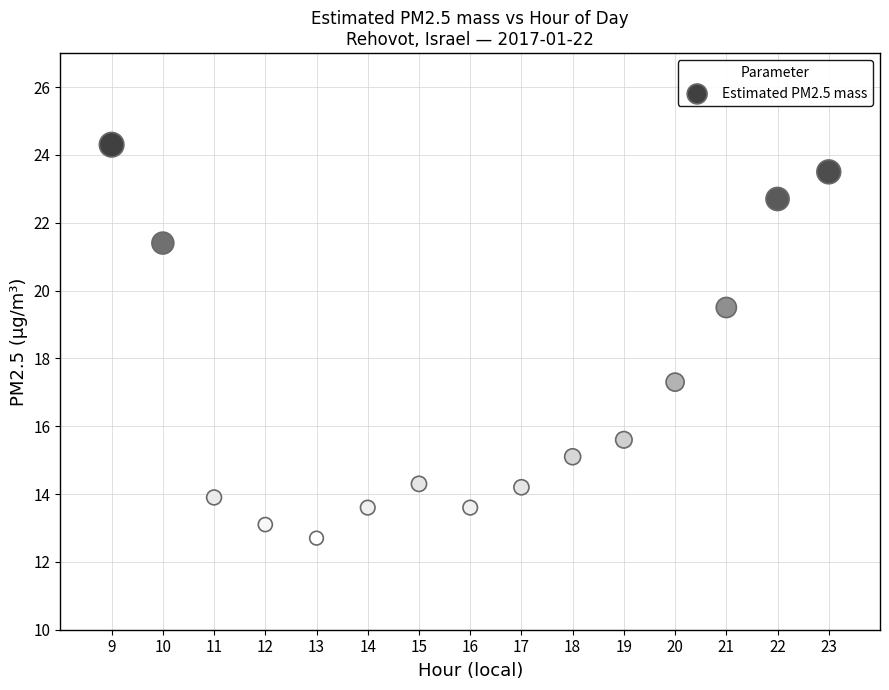

What Y value in the scatter plot is closest to 18?

17.3